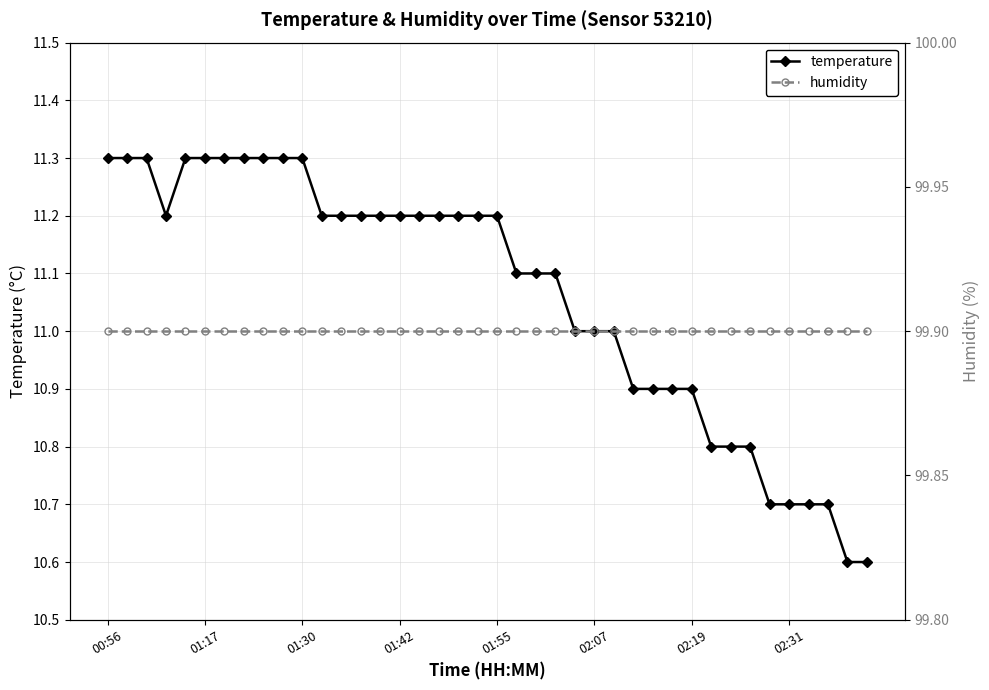

How many lines are shown in the chart?

2